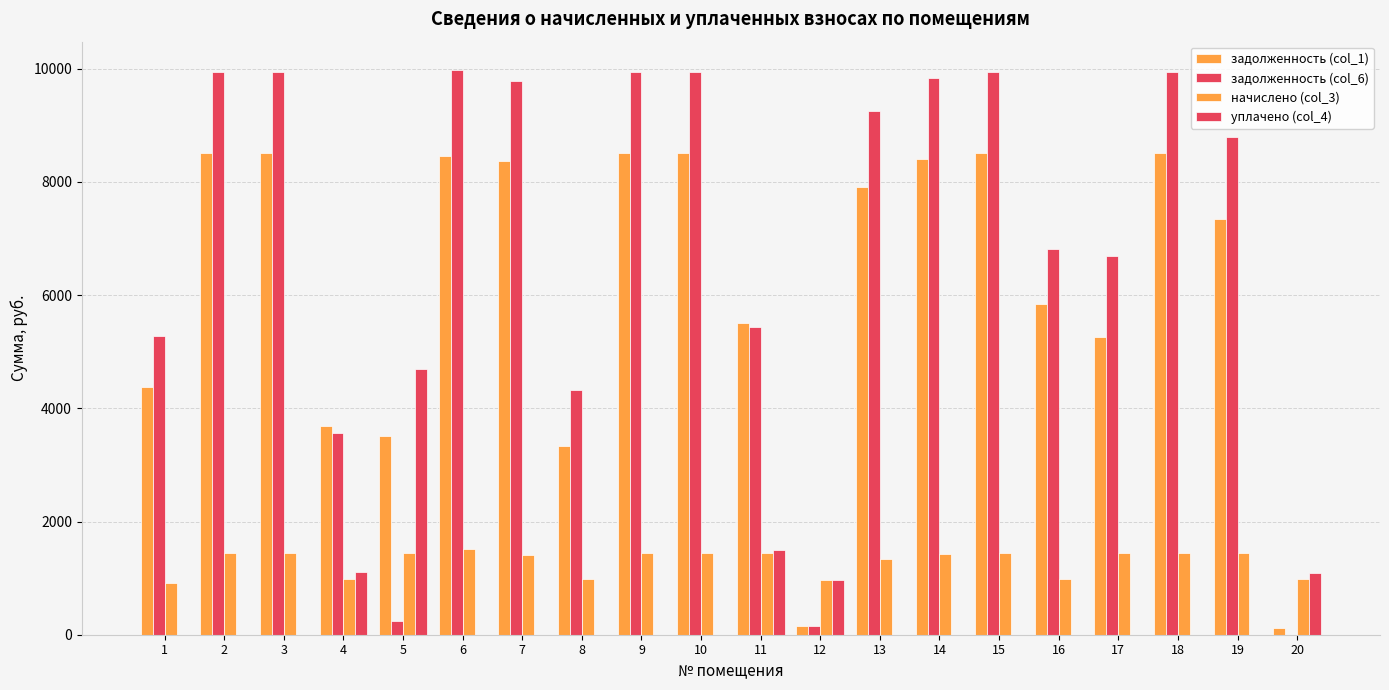

How many data points does each series have?

20